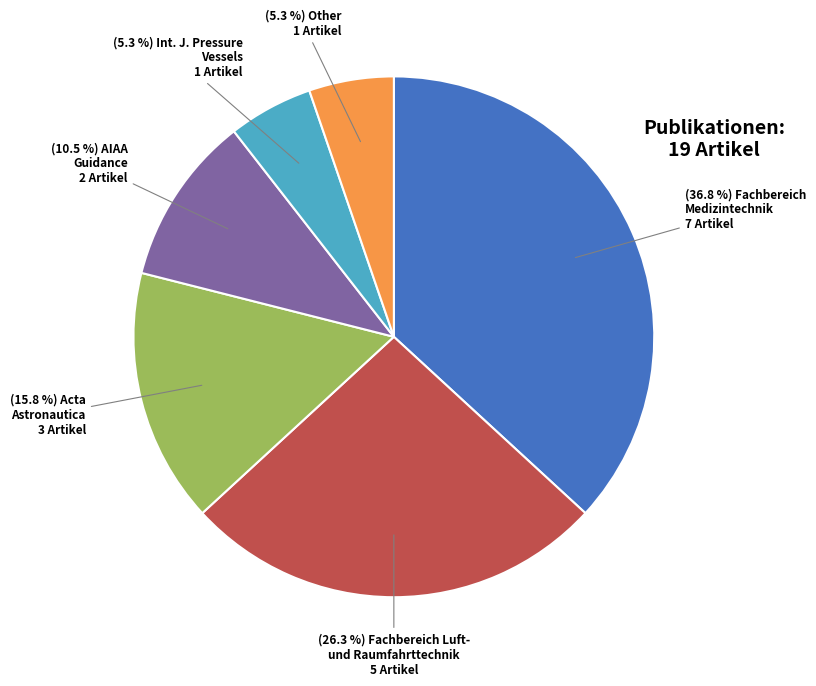

Is there a majority slice in this chart?

No